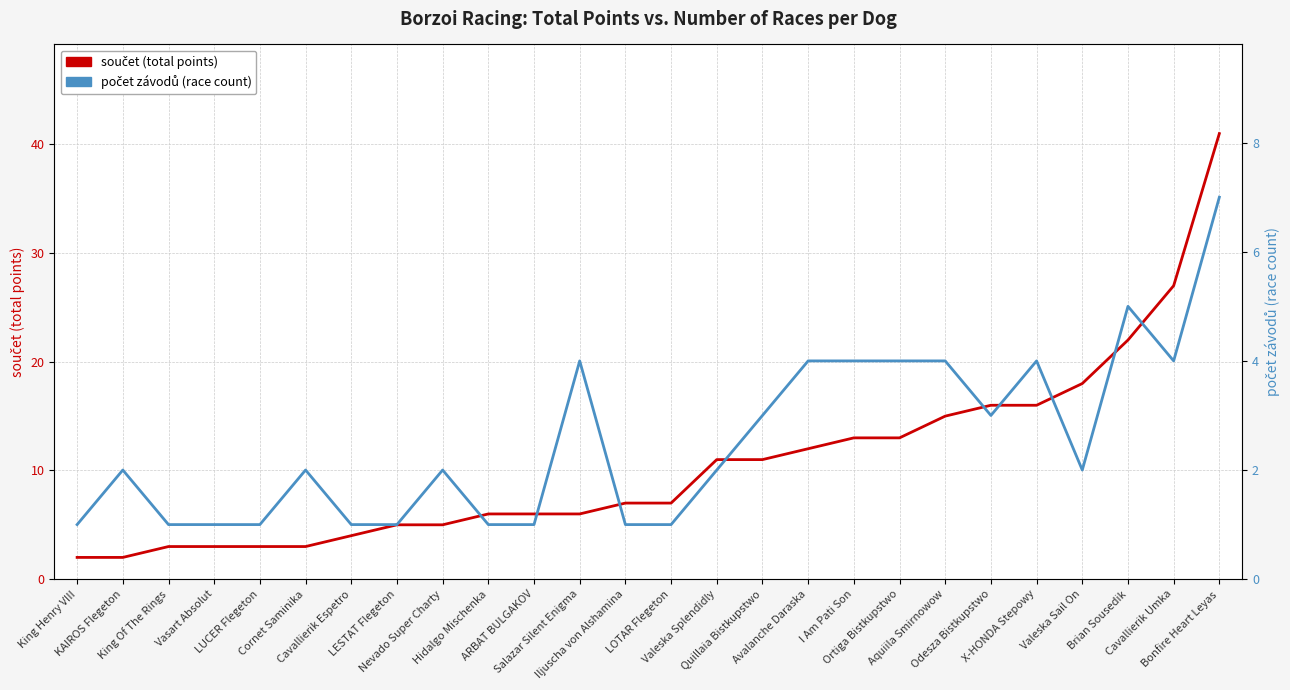

How many data points does each series have?

26